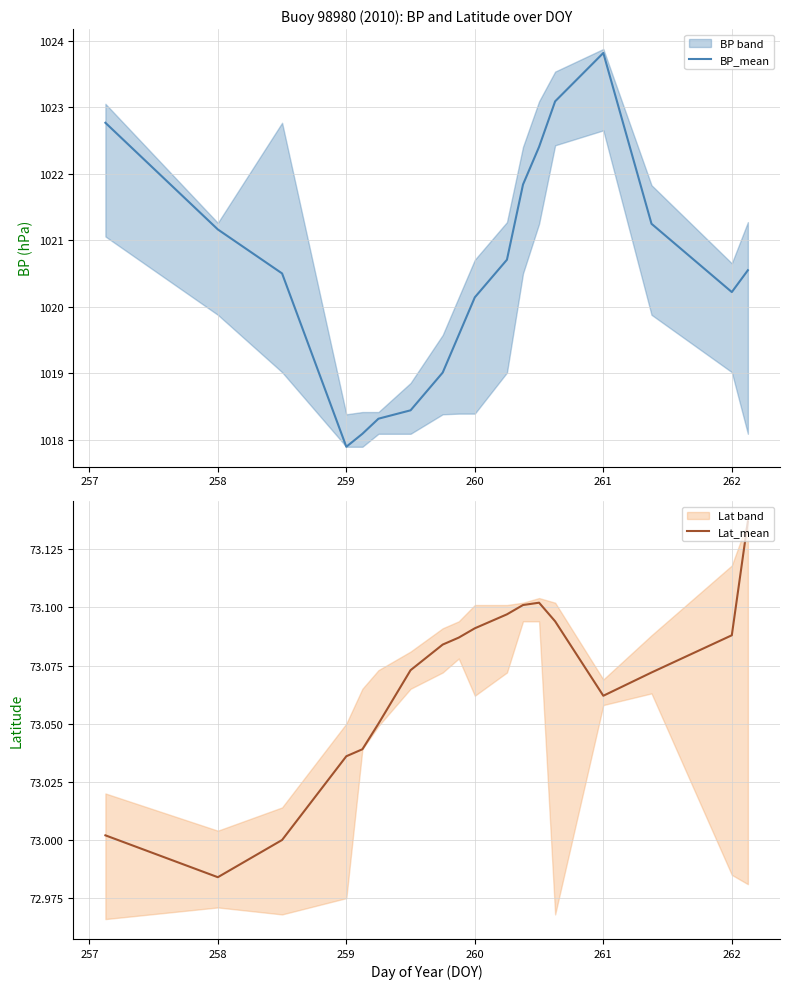

What is the label of the 5th point from the left?

260